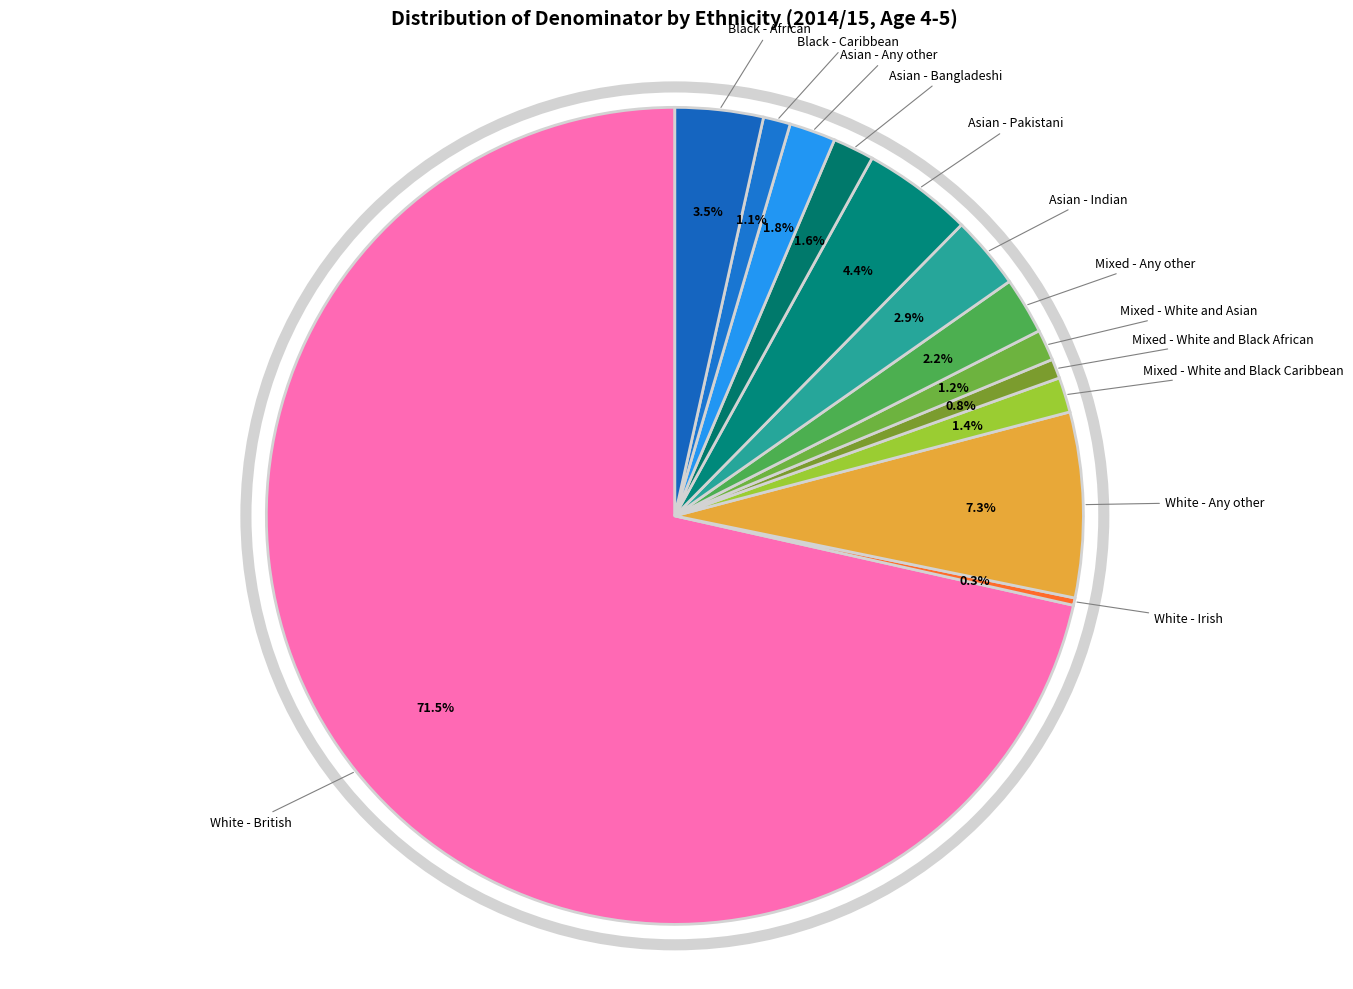

Does any single category account for the majority?

Yes